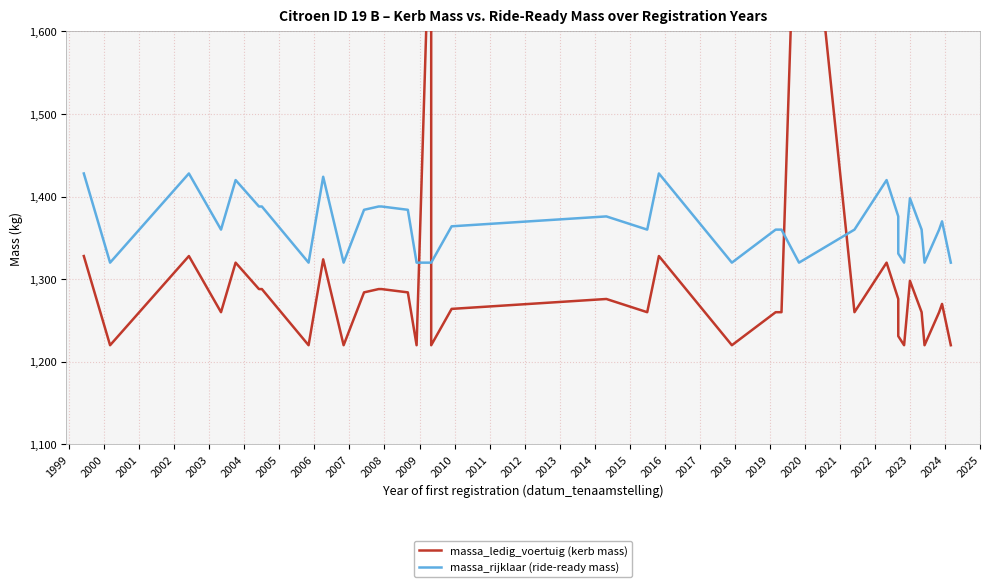

How many times do massa_ledig_voertuig (kerb mass) and massa_rijklaar (ride-ready mass) cross each other?

4